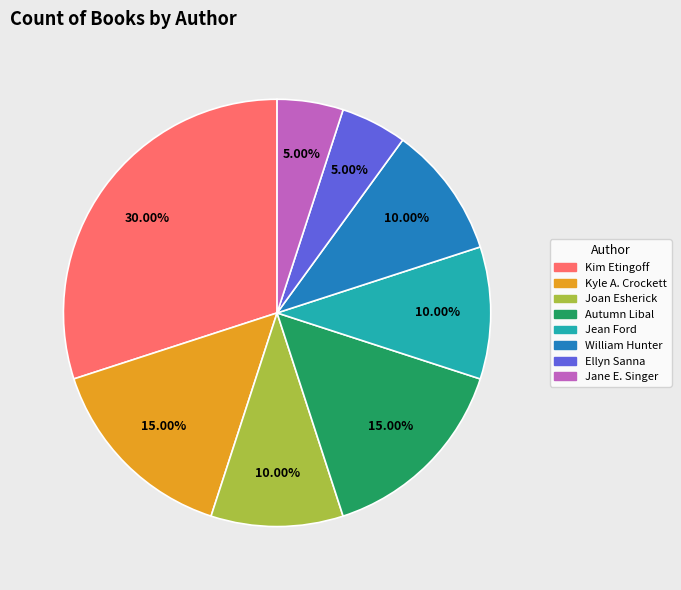

How many slices are in this pie chart?

8